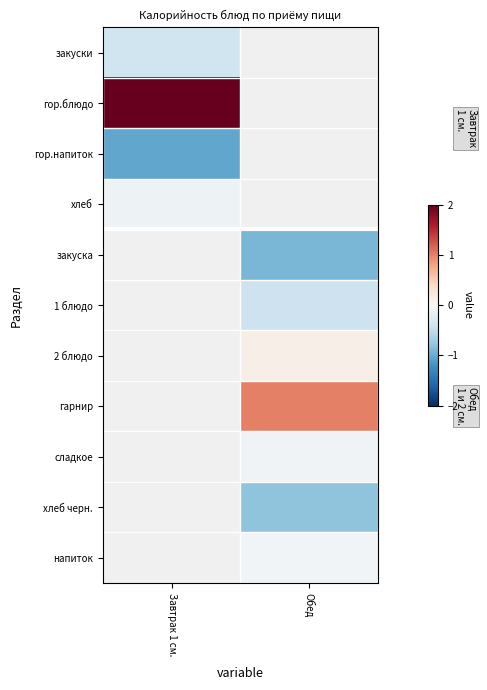

How many values in the 2 блюдо series exceed 0?

1